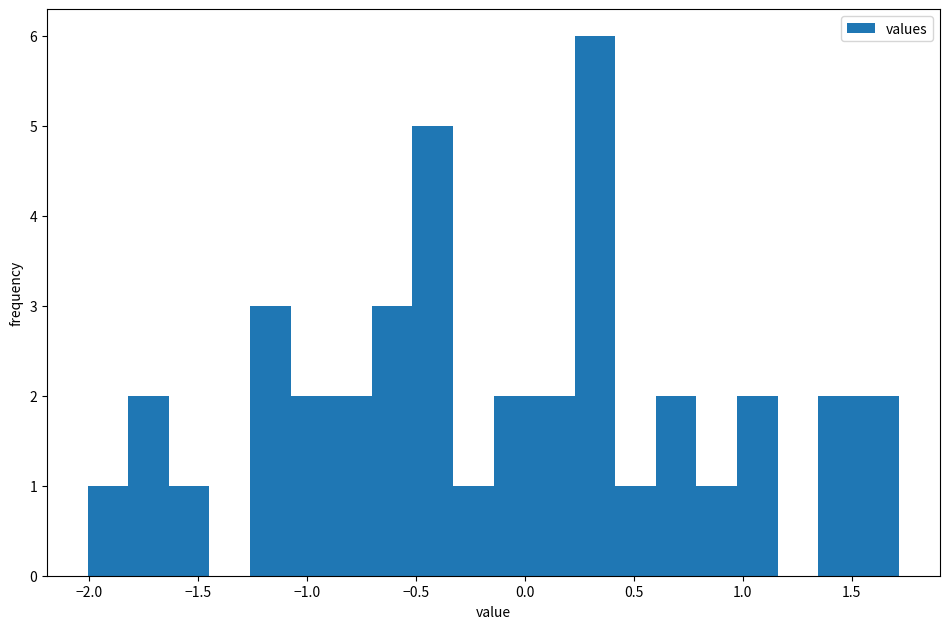

Read against the x-axis, roughly where is the centre of the tallest bar?

0.30